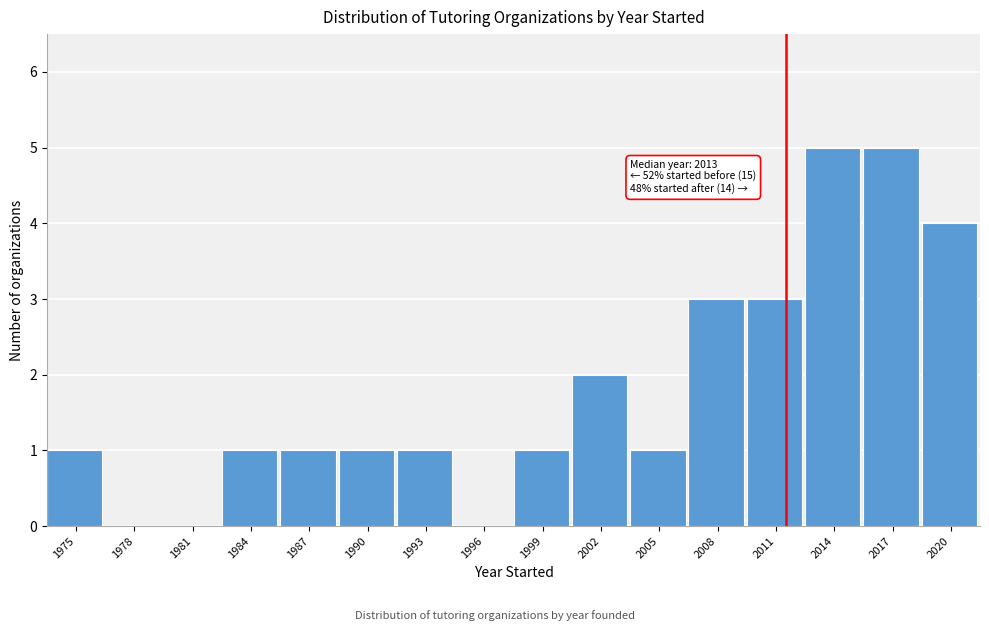

Reading right to left, what are all the values shown in this chart?

2020=4	2017=5	2014=5	2011=3	2008=3	2005=1	2002=2	1999=1	1996=0	1993=1	1990=1	1987=1	1984=1	1981=0	1978=0	1975=1